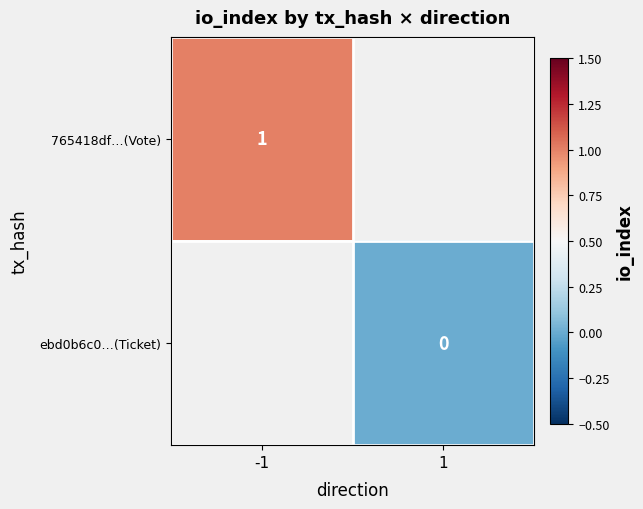

The 765418df…(Vote) series shows 0 at -1. True or false?

False